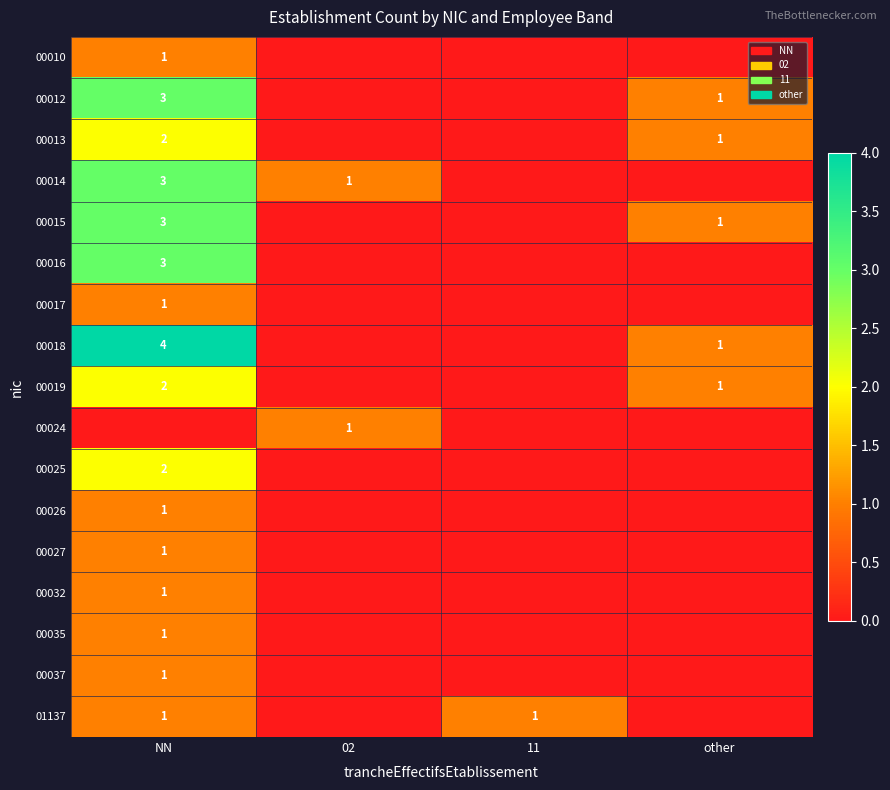

The 00012 series shows 3 at NN. True or false?

True